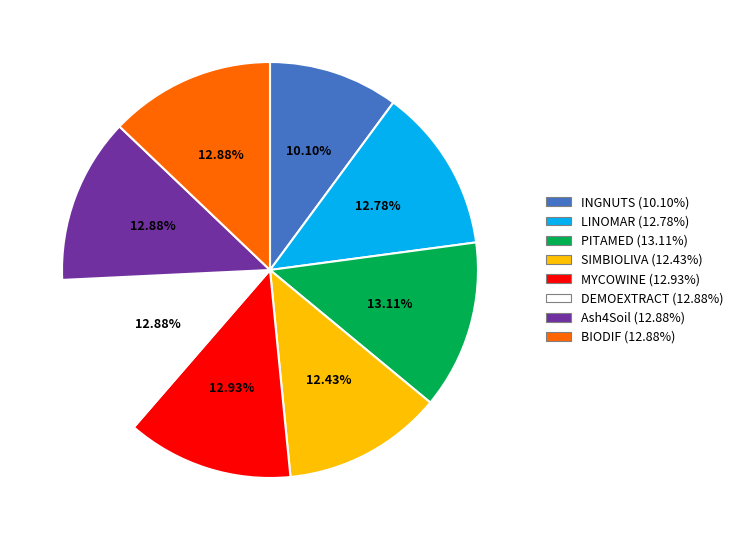

What is the ratio of the value at SIMBIOLIVA to the value at BIODIF?

1.0